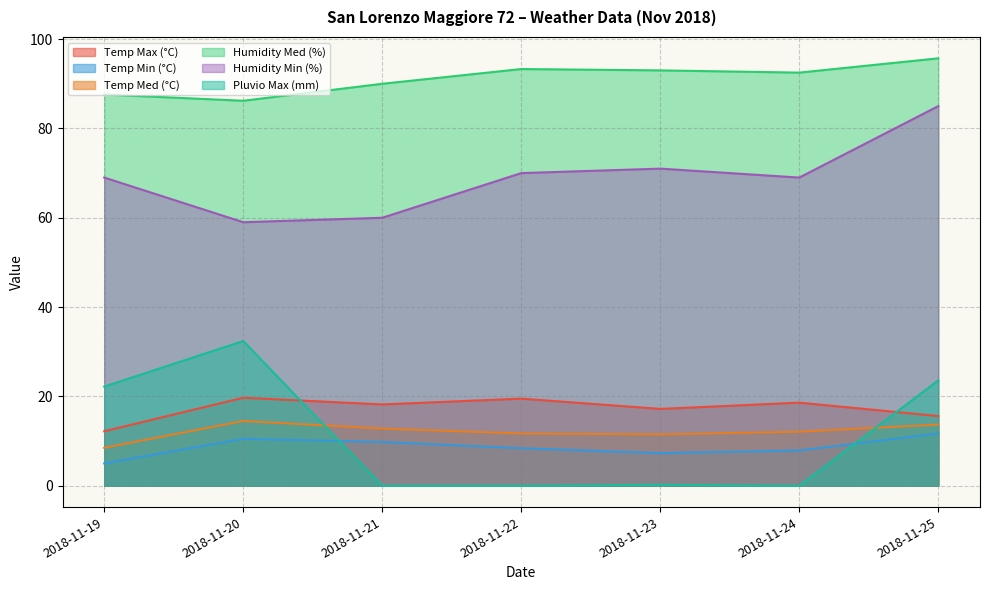

What are all the series names shown in the legend?

Temp Max (°C), Temp Min (°C), Temp Med (°C), Humidity Med (%), Humidity Min (%), Pluvio Max (mm)